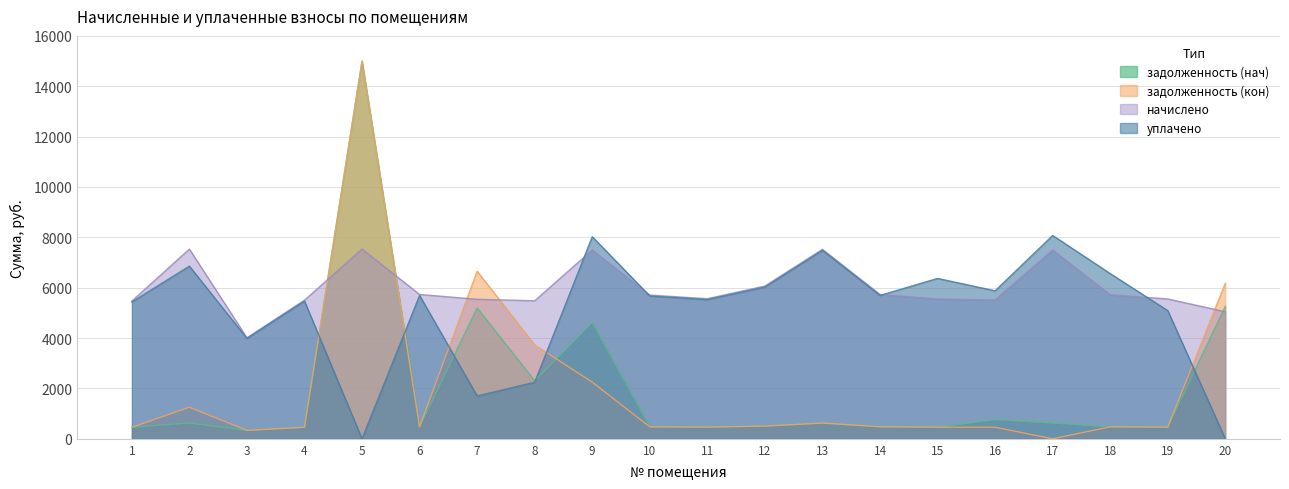

At which category is the sum across all series the highest?

17